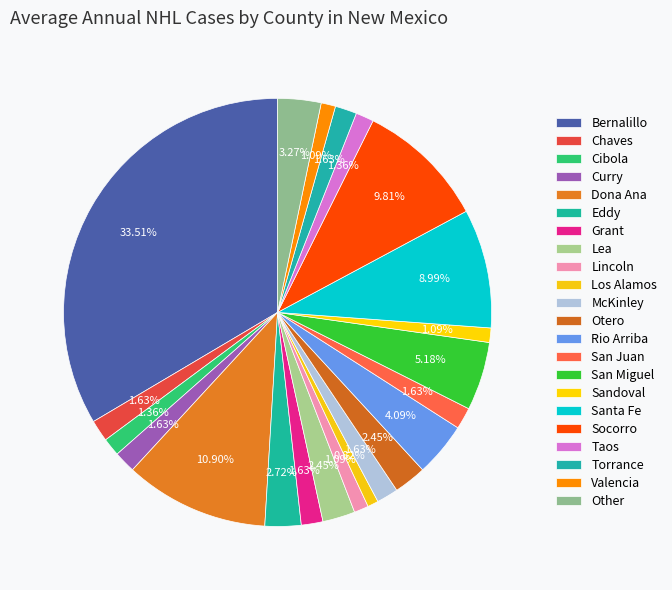

Does any single category account for the majority?

No